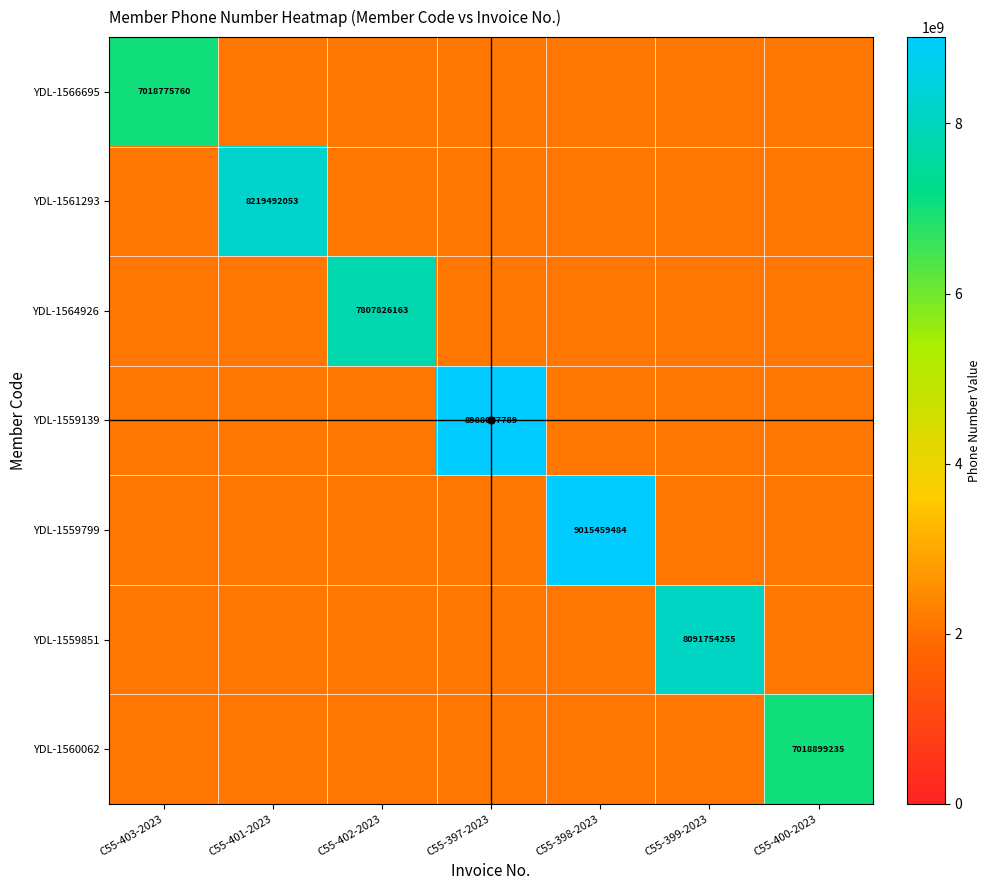

Is it true that YDL-1566695 equals 7018775760 at C55-403-2023?

True